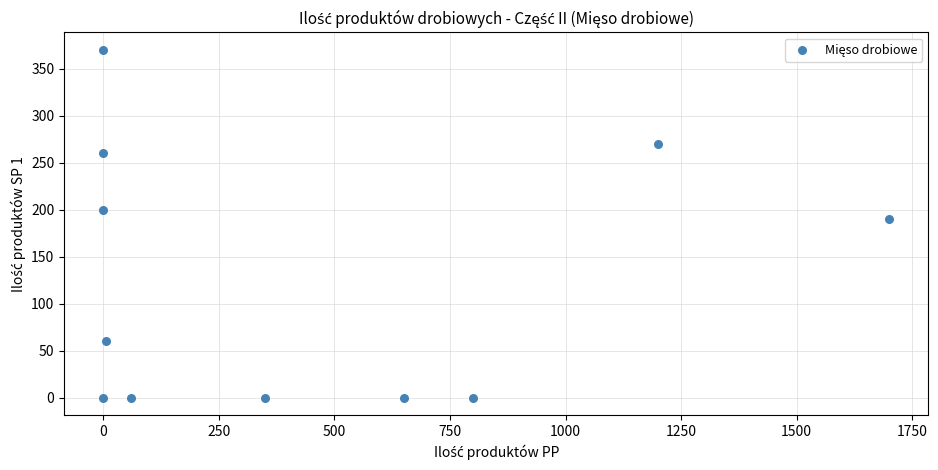

What is the range of X values (max minus min)?

1700